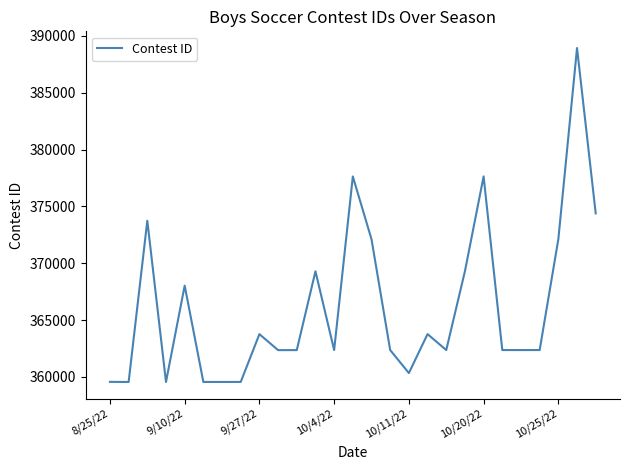

What is the maximum value shown in the chart?

388938